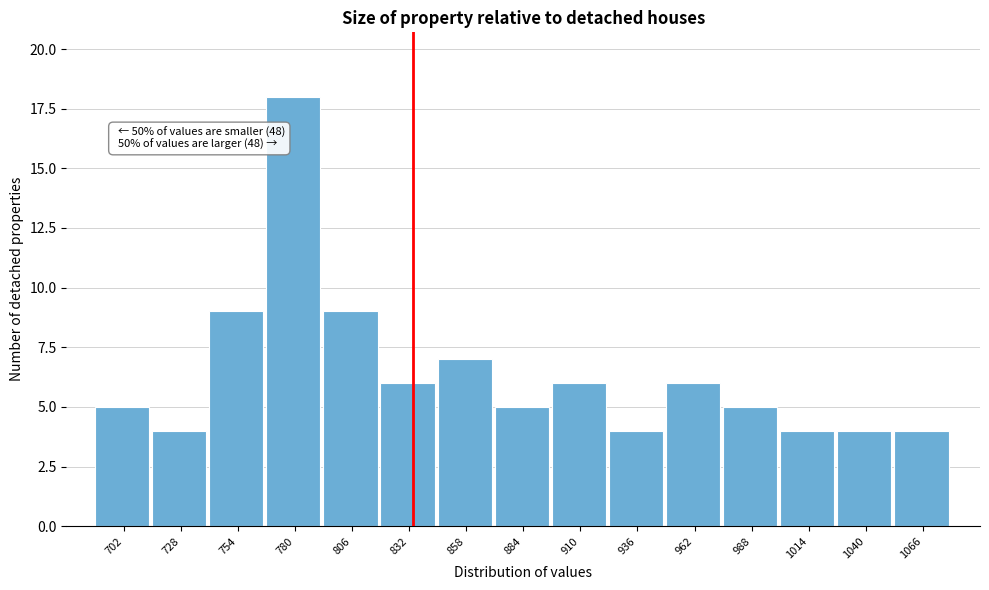

Reading left to right, extract all data points from this chart.

702=5	728=4	754=9	780=18	806=9	832=6	858=7	884=5	910=6	936=4	962=6	988=5	1014=4	1040=4	1066=4